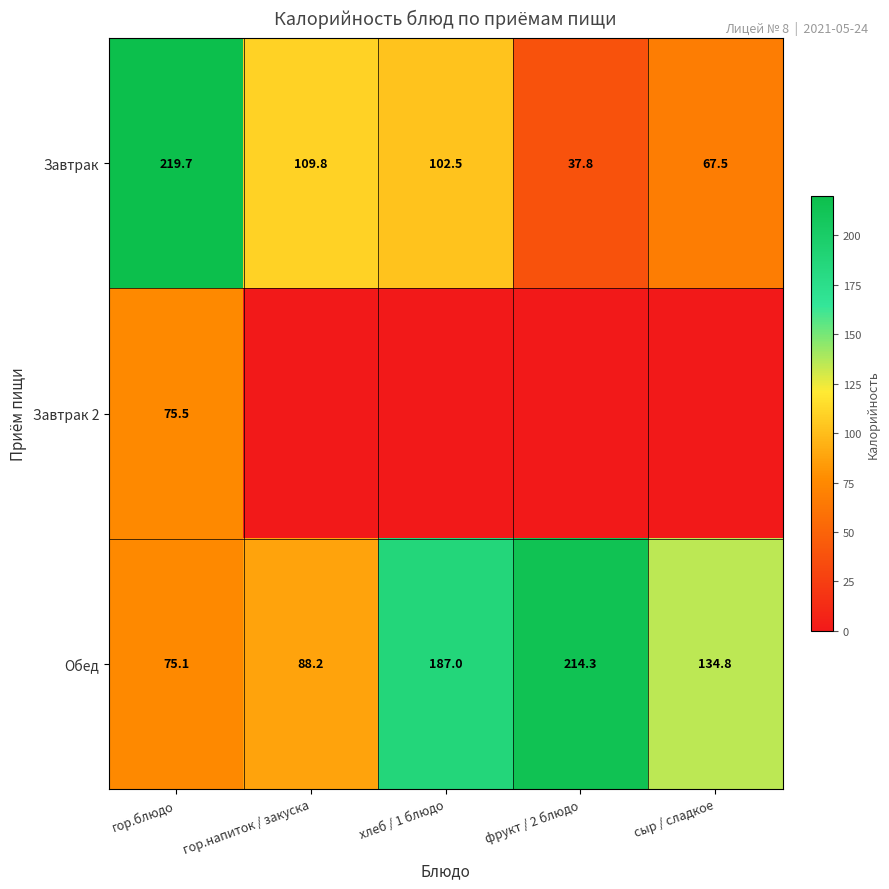

What is the difference between the second highest and minimum values in the Завтрак series?

72.0